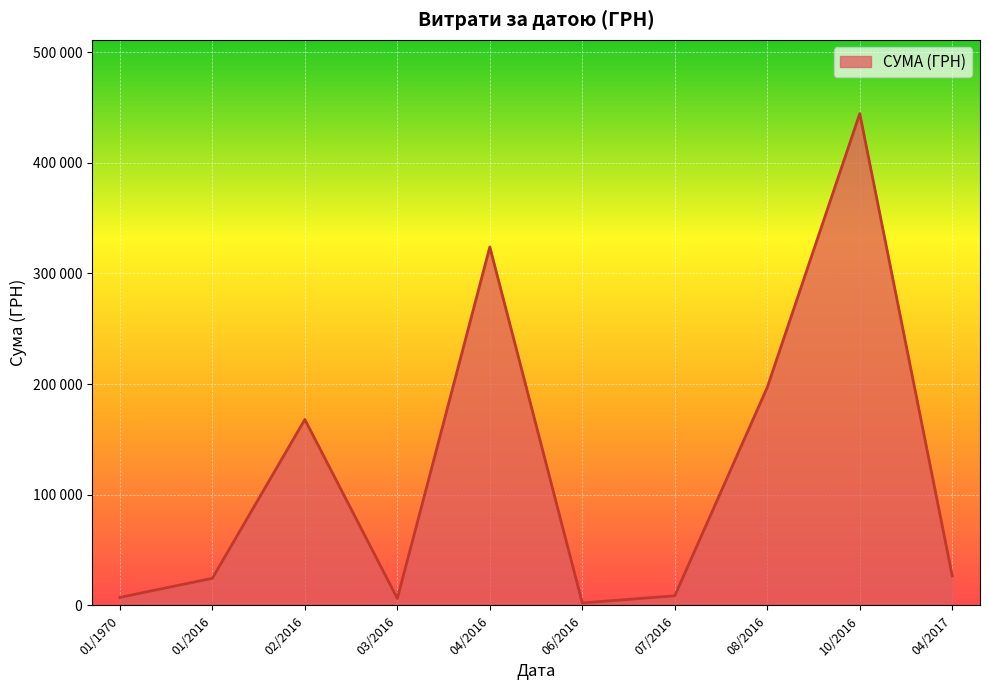

What is the minimum value shown in the chart?

1.0